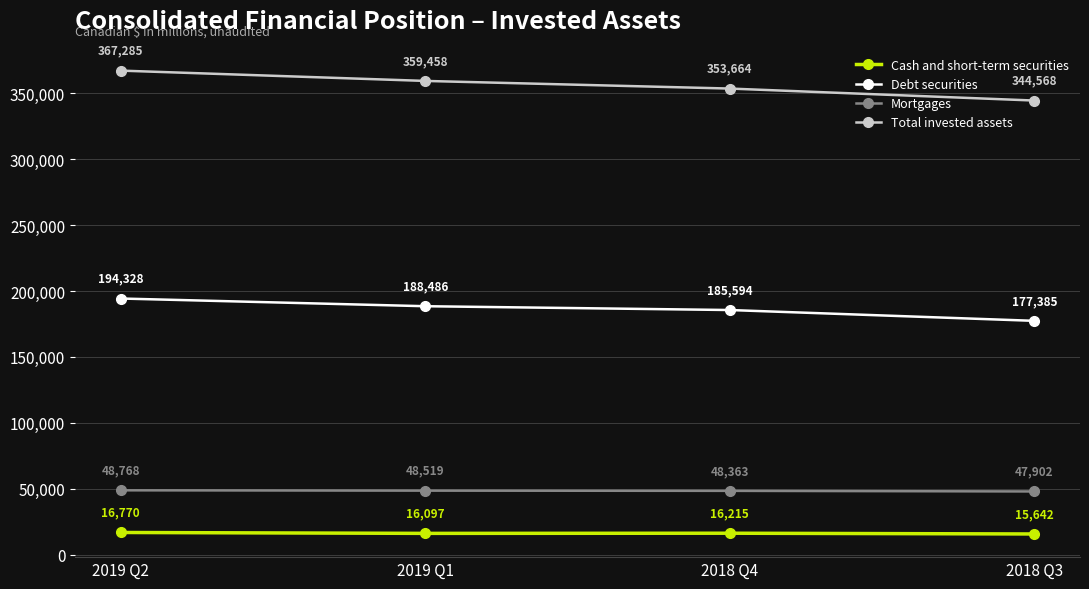

True or false: Cash and short-term securities and Total invested assets cross at least once.

False